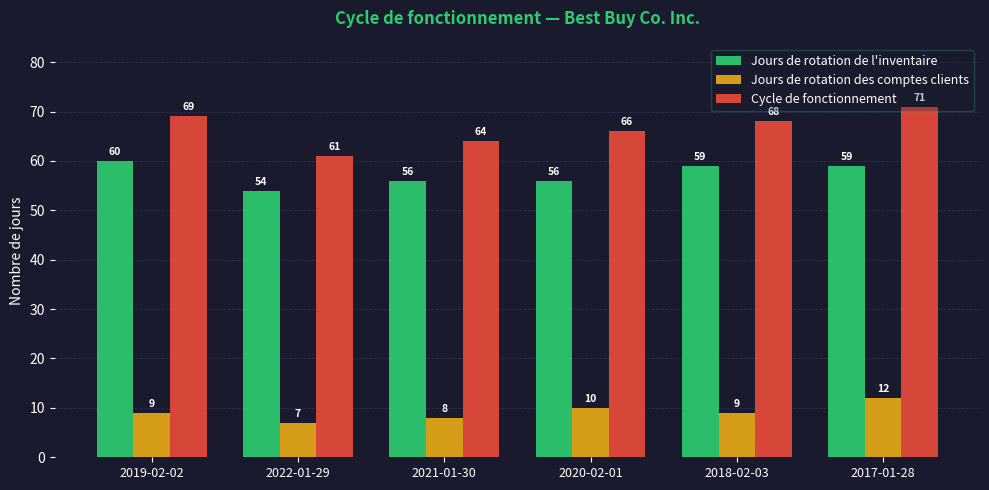

What is the difference between the maximum and minimum values in the Jours de rotation des comptes clients series?

5